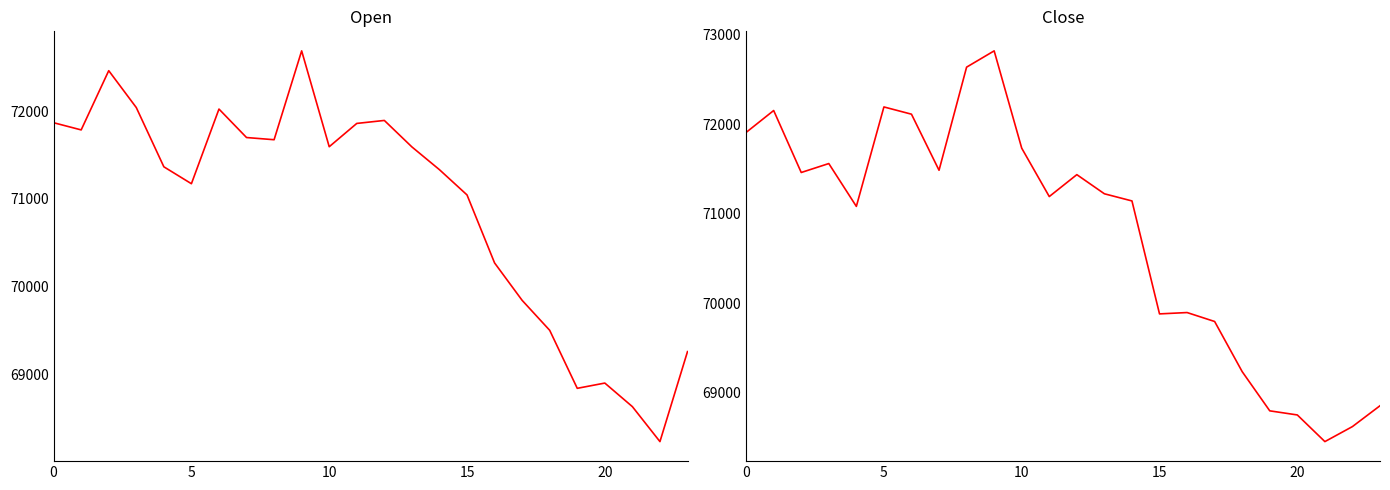

At which category is the sum across all series the highest?

9